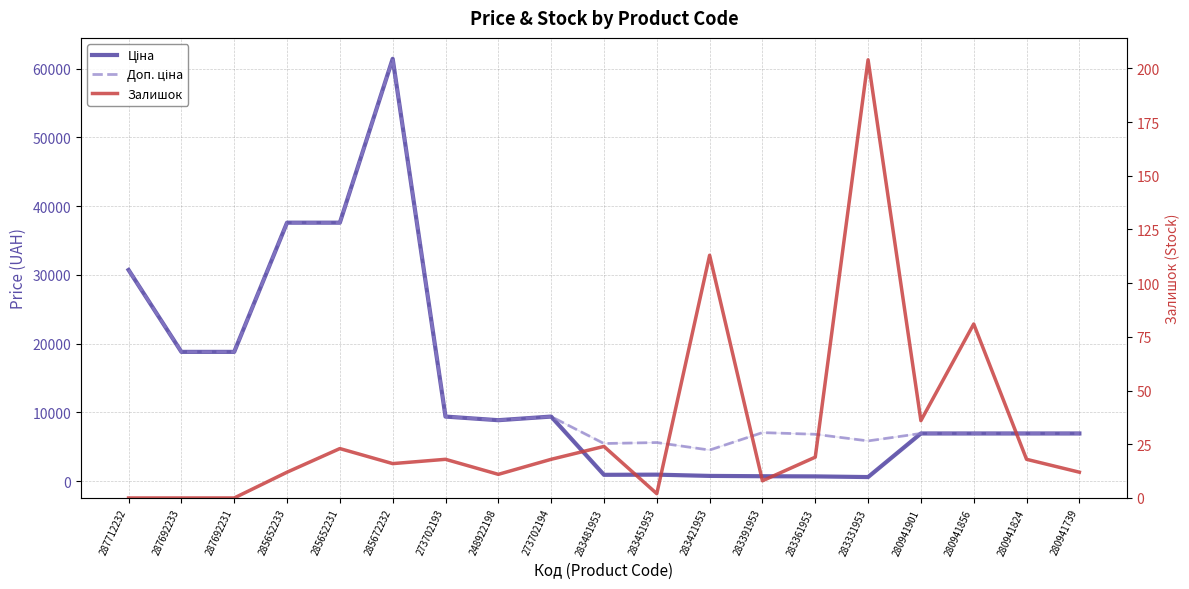

In Залишок, how many points are higher than both neighbors (excluding endpoints)?

6